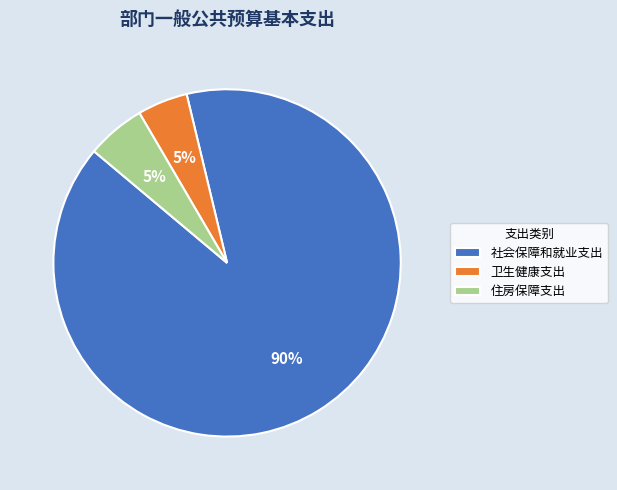

To the nearest percent, what percentage of the pie is 卫生健康支出?

5%